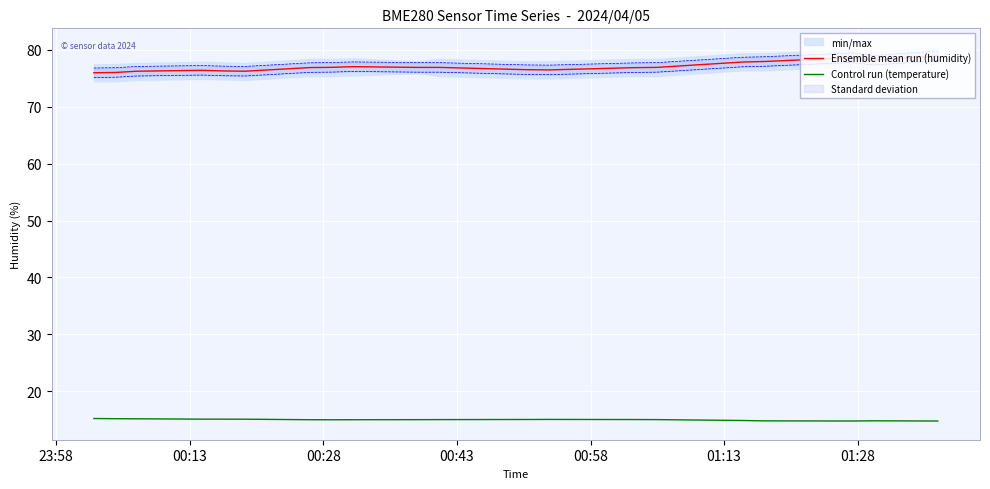

Is this an area chart (filled region under the line)?

No